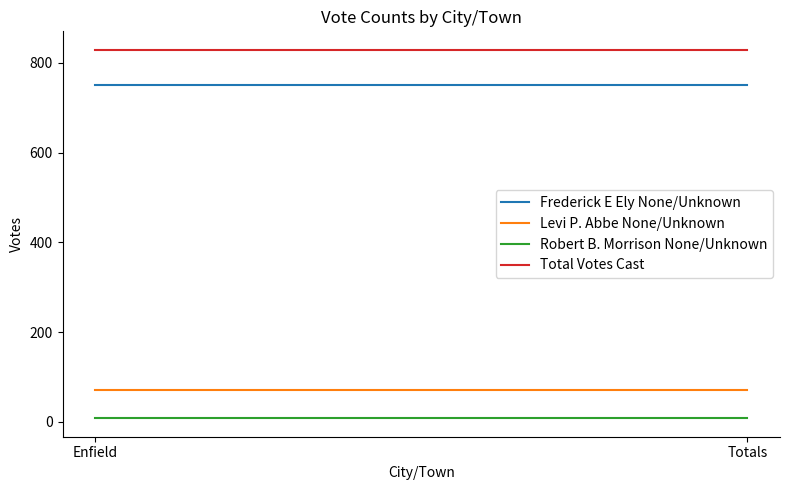

What are all the series names shown in the legend?

Frederick E Ely None/Unknown, Levi P. Abbe None/Unknown, Robert B. Morrison None/Unknown, Total Votes Cast